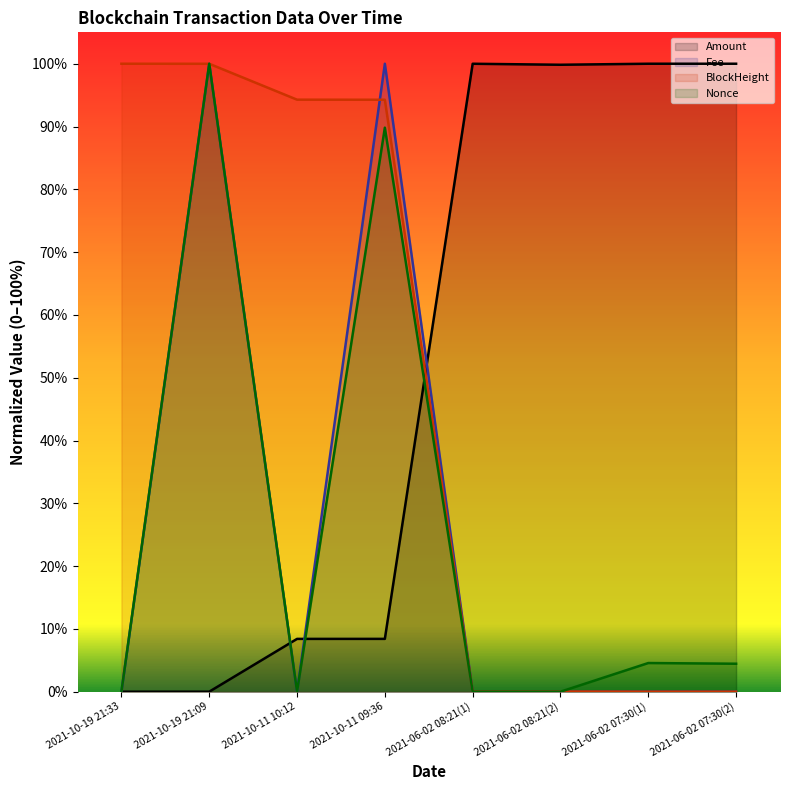

Where do Fee and Amount first cross each other?

2021-10-19 21:09 and 2021-10-11 10:12